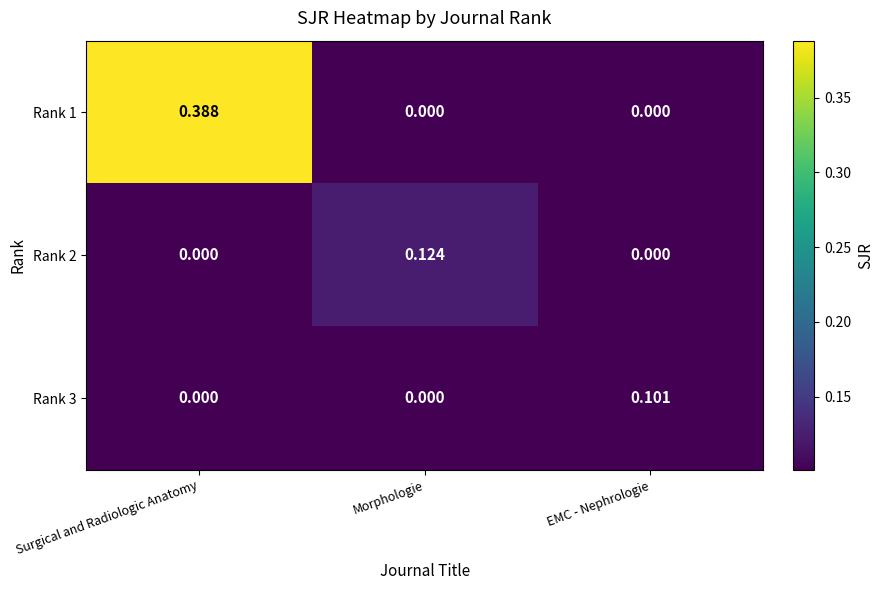

At which category is the sum across all series the highest?

Surgical and Radiologic Anatomy